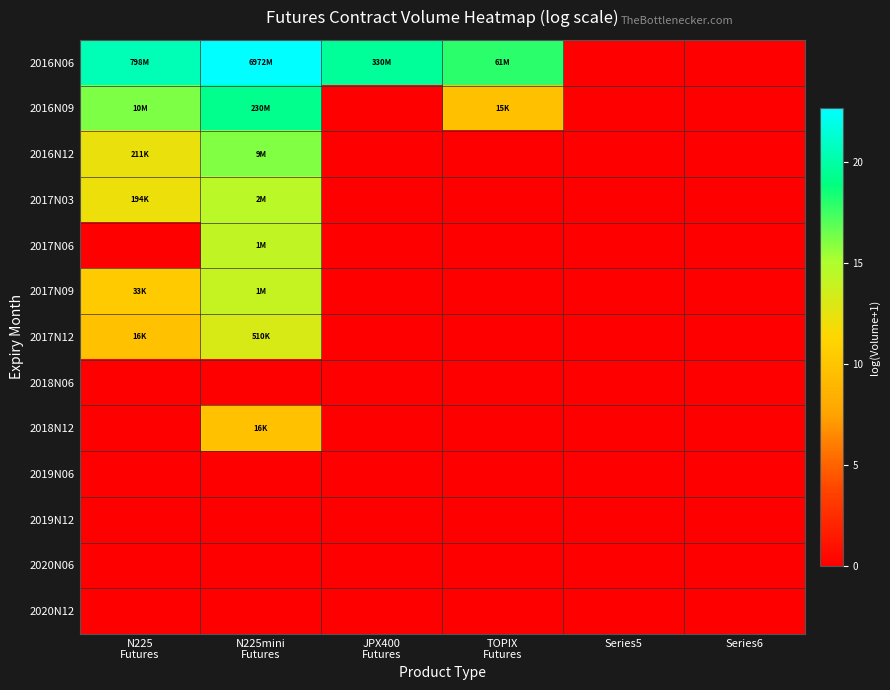

Which series has the largest total across all categories?

2016N06